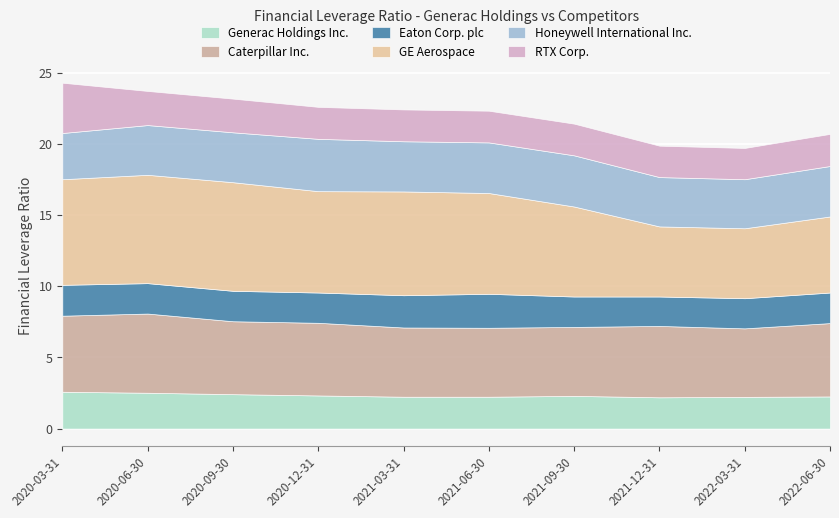

What is the greatest value displayed?

7.6